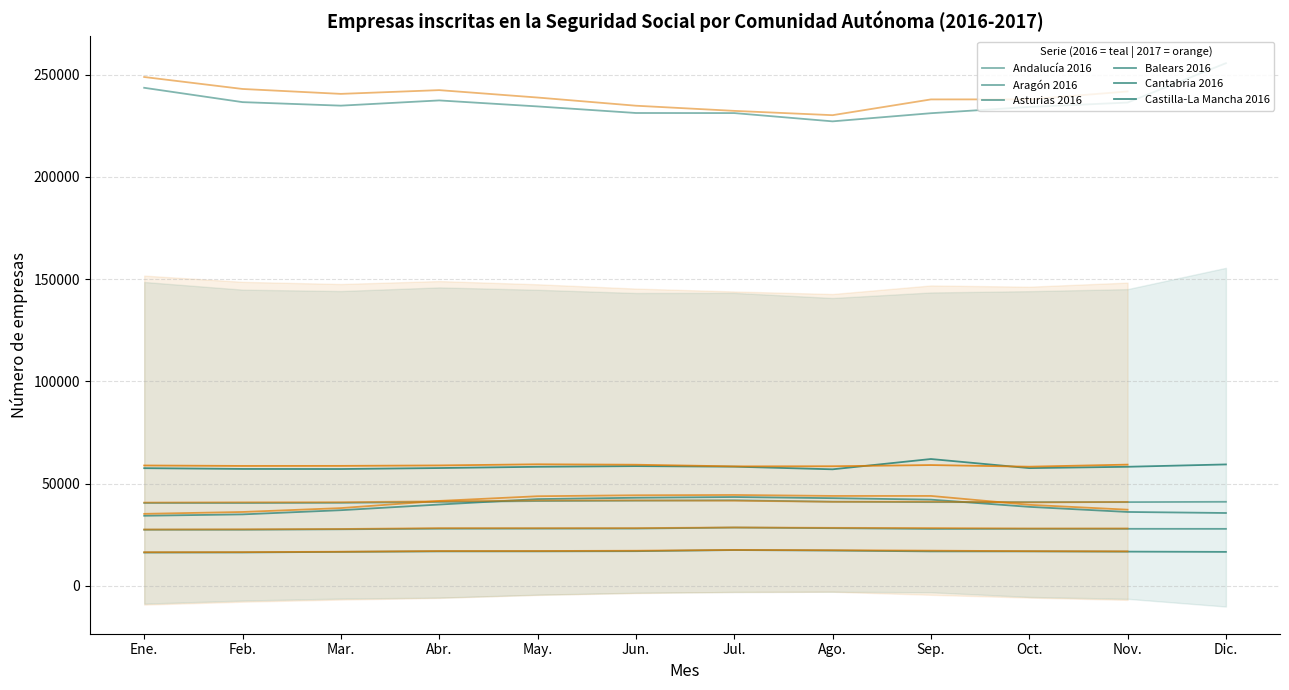

Reading left to right, extract all data points from this chart.

Andalucía_2016: 243585	236573	234853	237409	234476	231261	231222	227173	231155	234203	236364	255615
Aragón_2016: 40571	40532	40639	41079	41504	41707	41891	41190	40978	40982	40992	41150
Asturias_2016: 27497	27491	27712	27993	28034	28064	28544	28257	27874	27934	27937	27916
Balears_2016: 34325	34990	37039	39803	42473	43132	43483	42924	42204	38675	36177	35670
Cantabria_2016: 16346	16390	16662	16906	16915	17006	17552	17311	16897	16905	16779	16654
Castilla-La Mancha_2016: 57591	57216	57175	57652	58268	58594	58329	57032	62063	57618	58271	59416